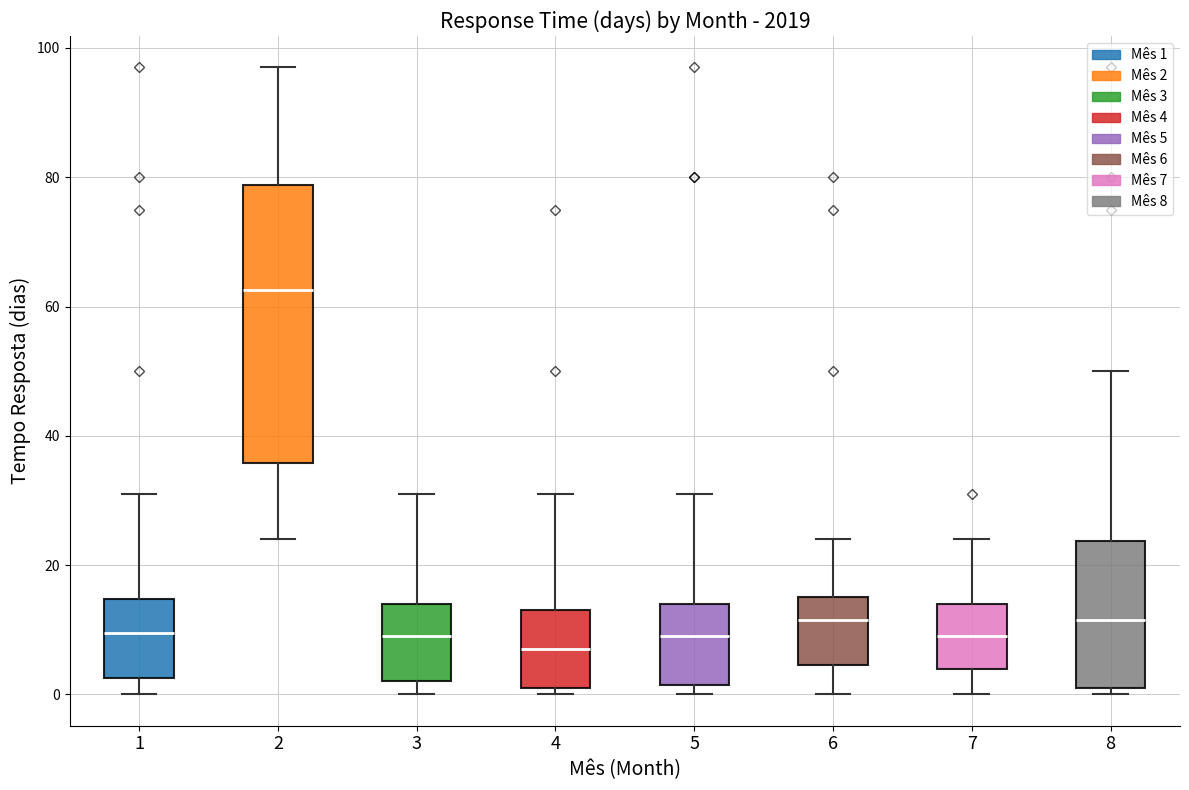

Which box is the tallest, from its lower edge to its upper edge?

2